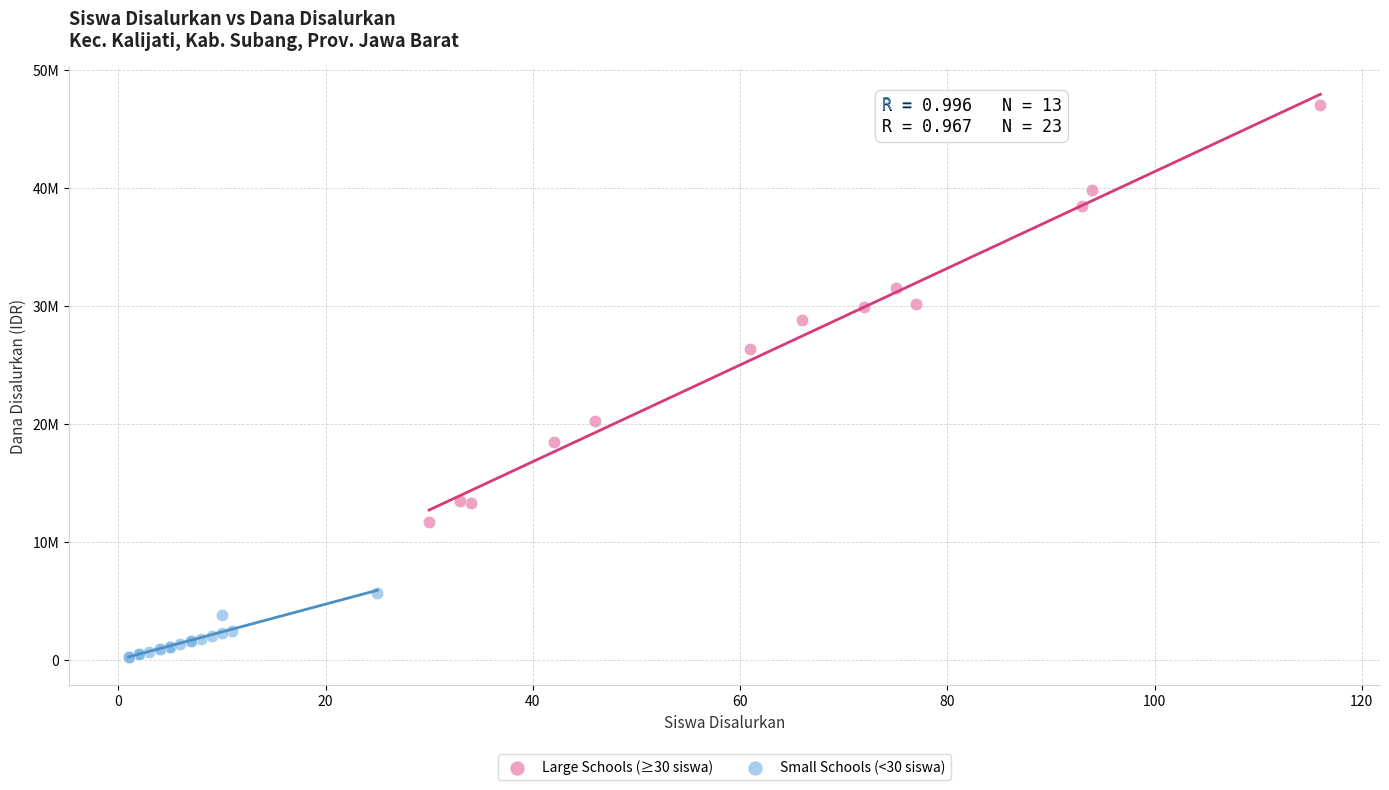

Which series reaches the maximum Y coordinate?

Large Schools (≥30 siswa)